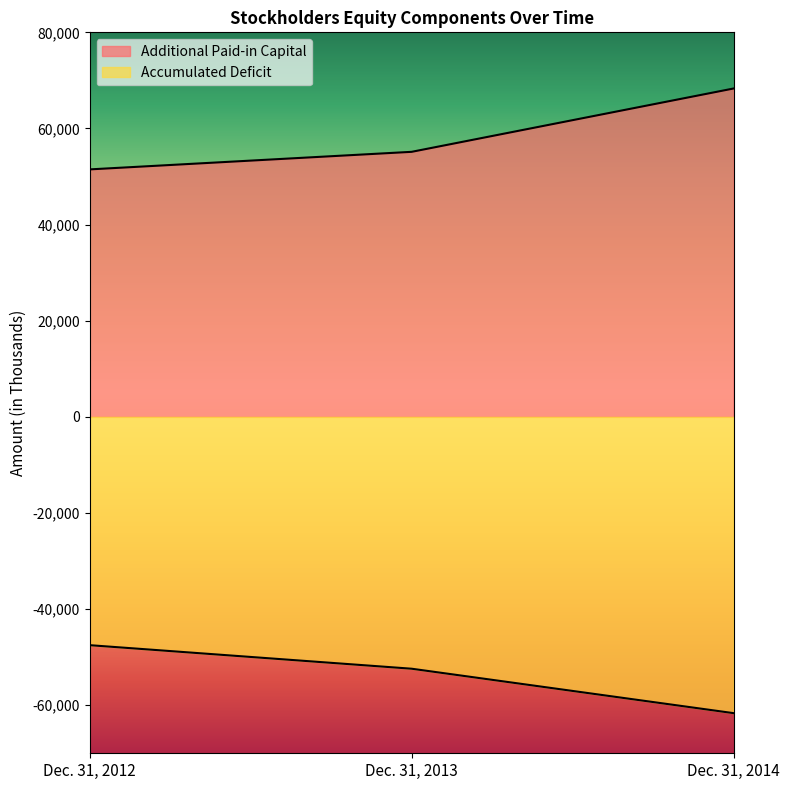

Which series has the largest total across all categories?

Additional Paid-in Capital